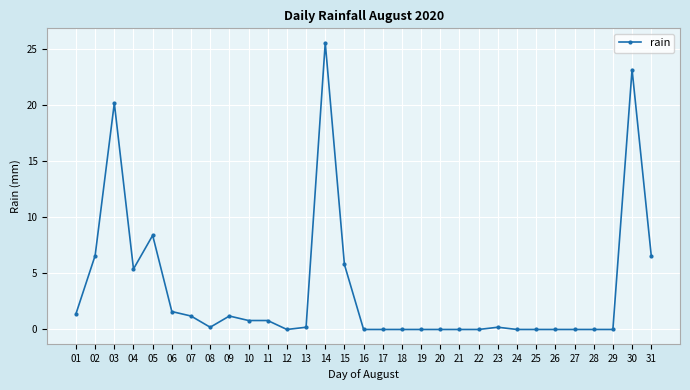

Where is the first local minimum?

04